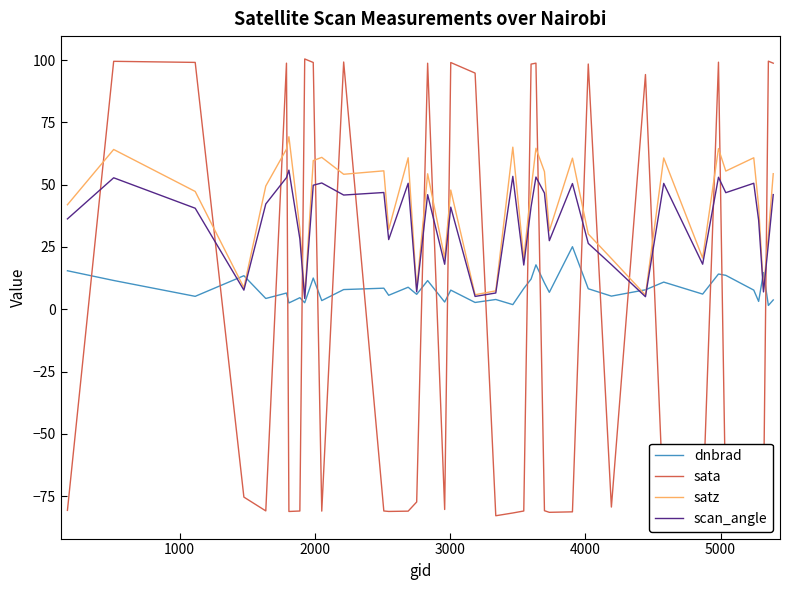

Which series has the largest range (max minus min)?

sata